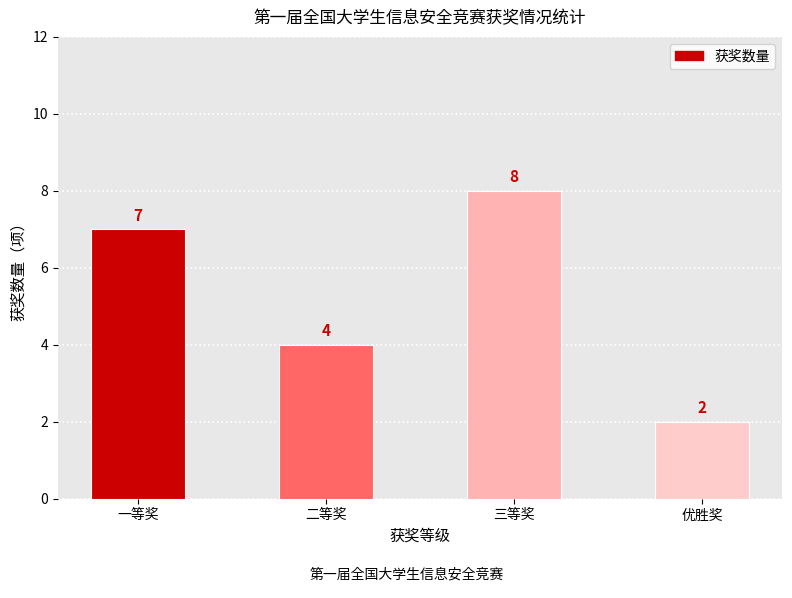

What is the value of the 4th bar from the left?

2